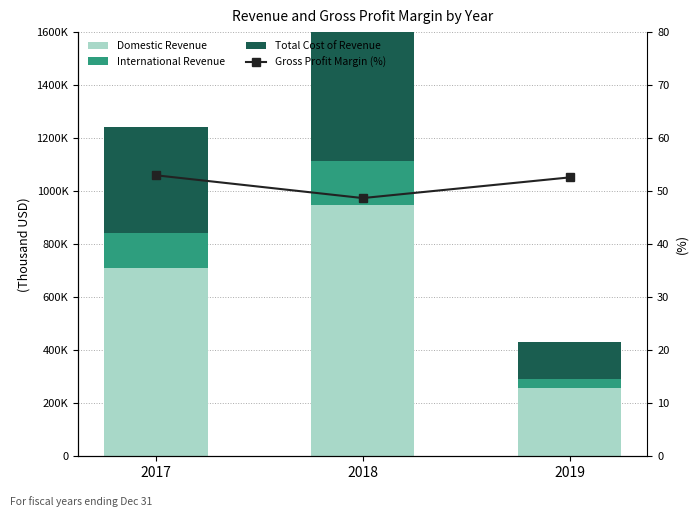

Which series changed the most between 2018 and 2019?

Domestic Revenue